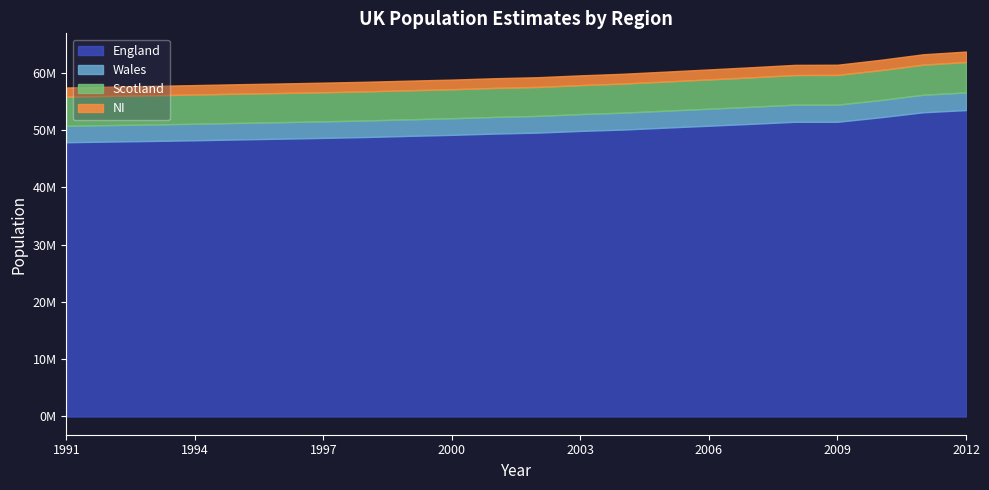

The Wales series shows 4984911 at 1994. True or false?

False